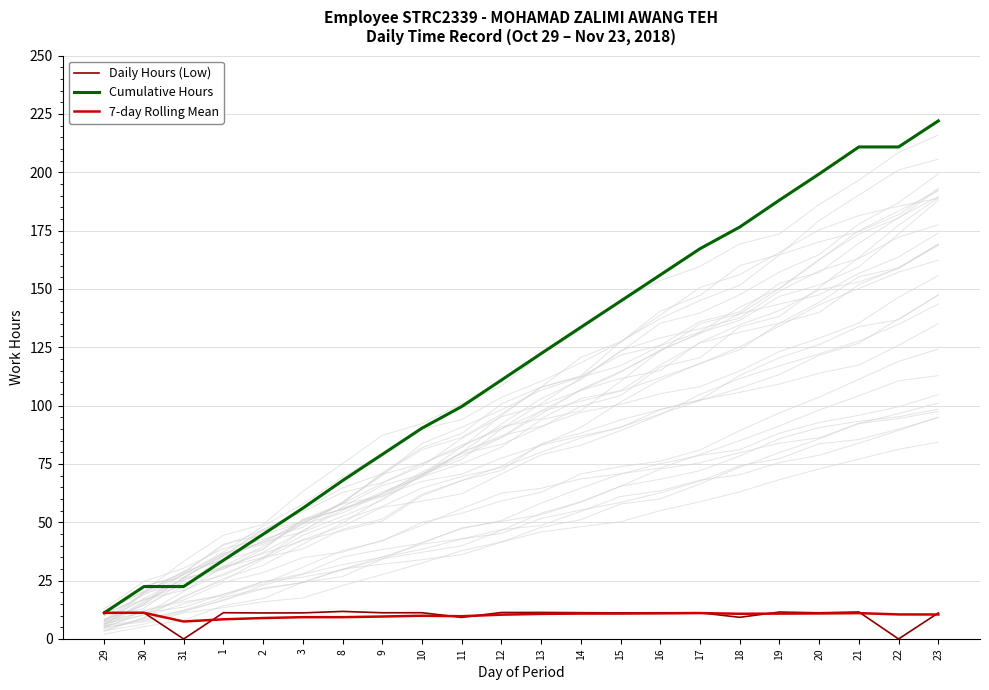

Between 23 and 16, which is larger?

16